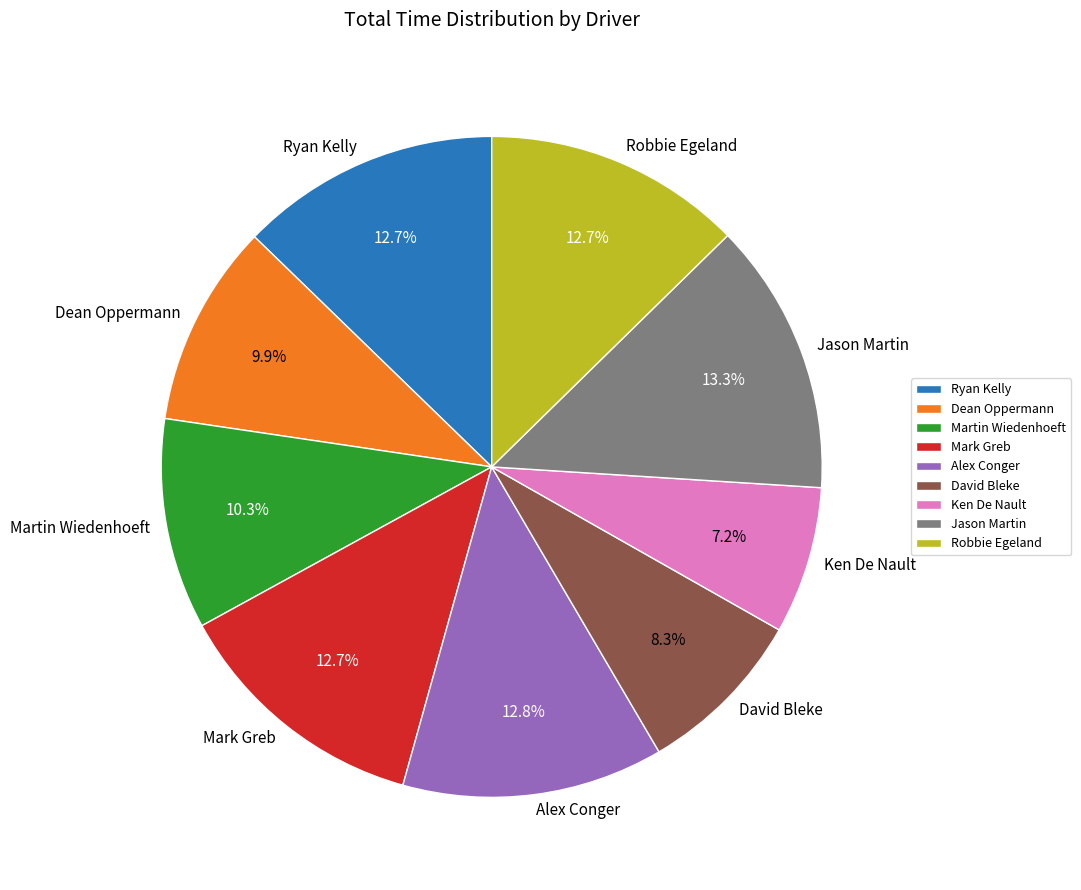

Combined, do Robbie Egeland and Martin Wiedenhoeft account for over 50%?

No